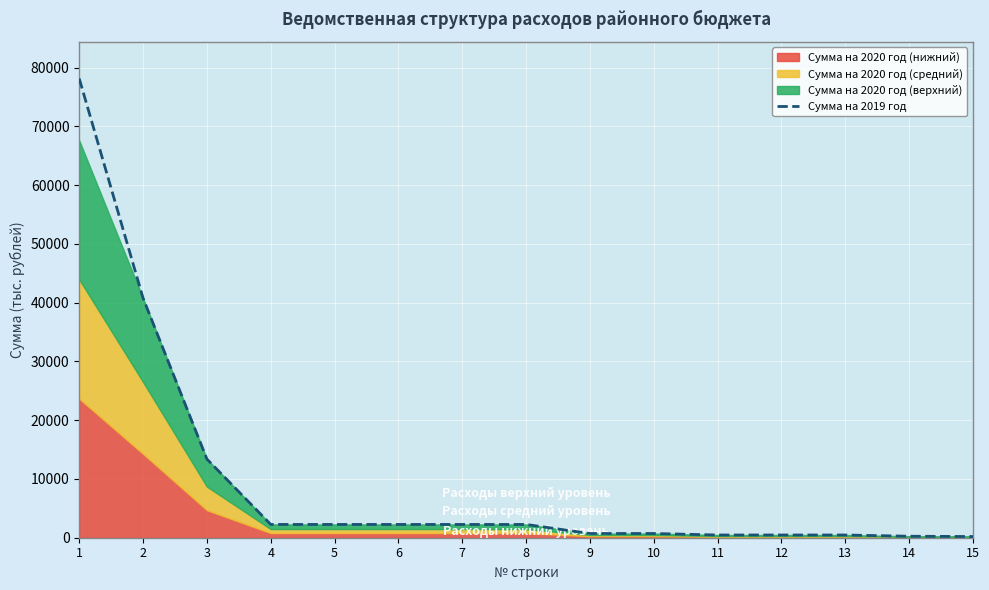

At which category does the chart reach its minimum across all series?

15